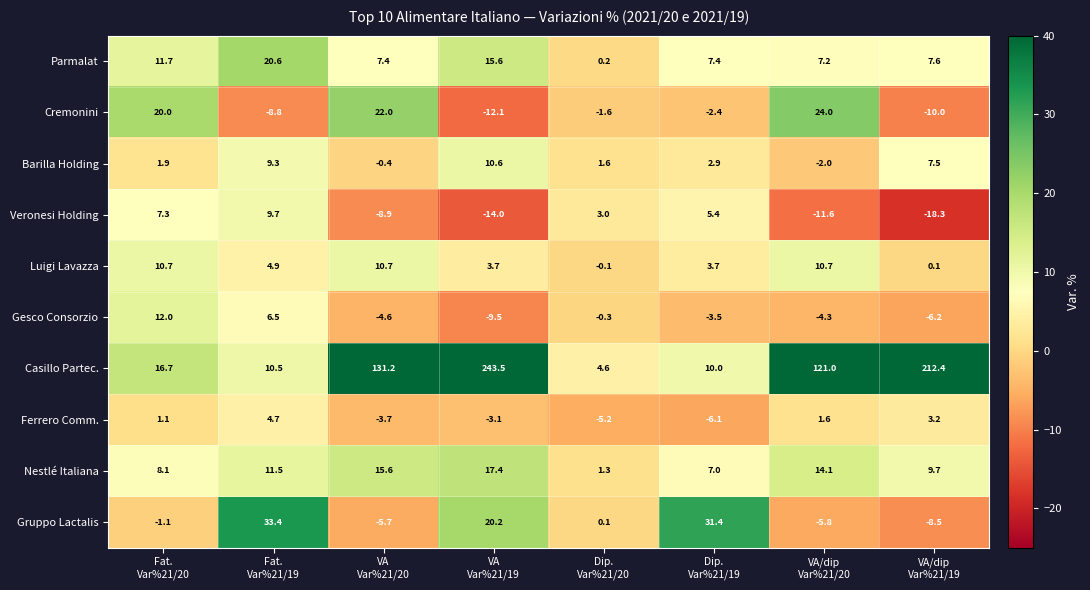

At which category is the sum across all series the highest?

VA
Var%21/19